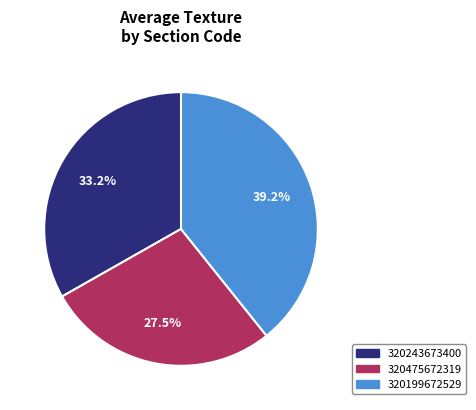

Is it true that 320199672529 is 45% of the pie?

False